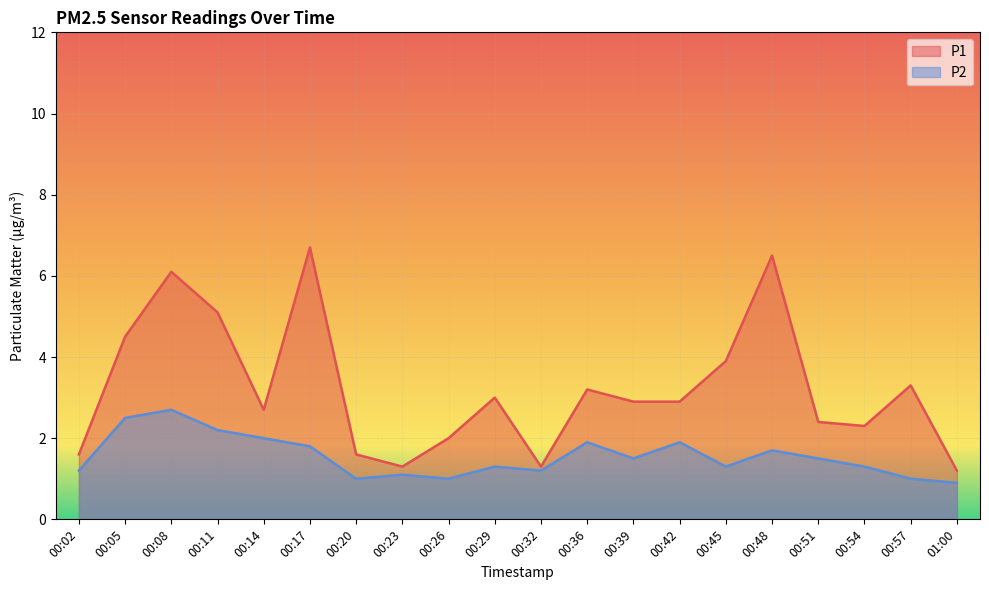

Which series has the largest total across all categories?

P1